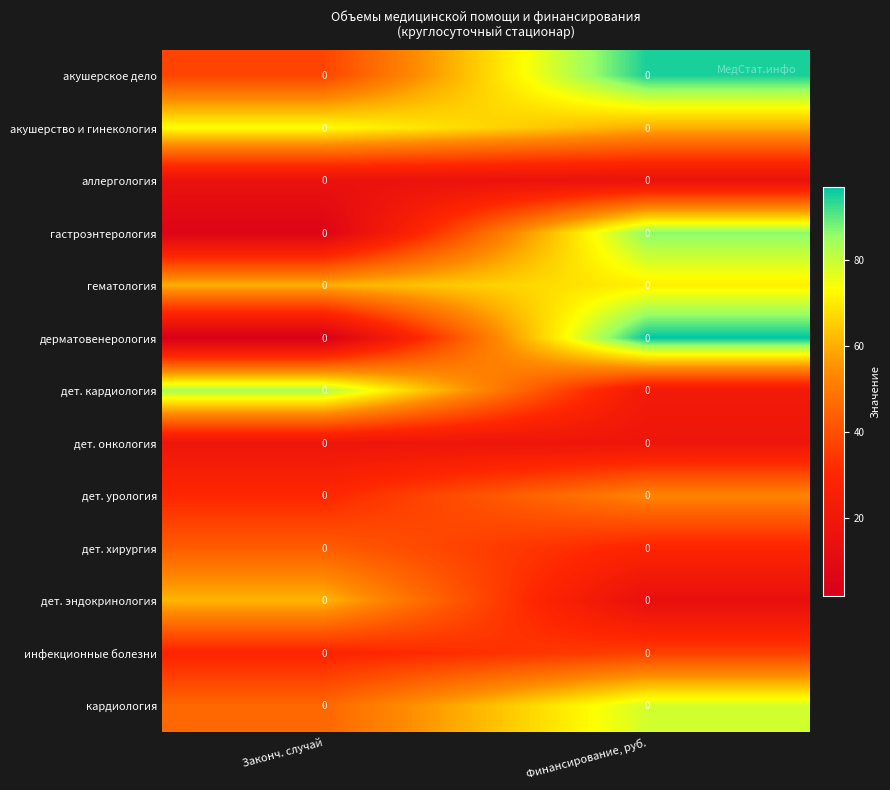

Is it true that дет. кардиология equals 121.8 at Законч. случай?

False